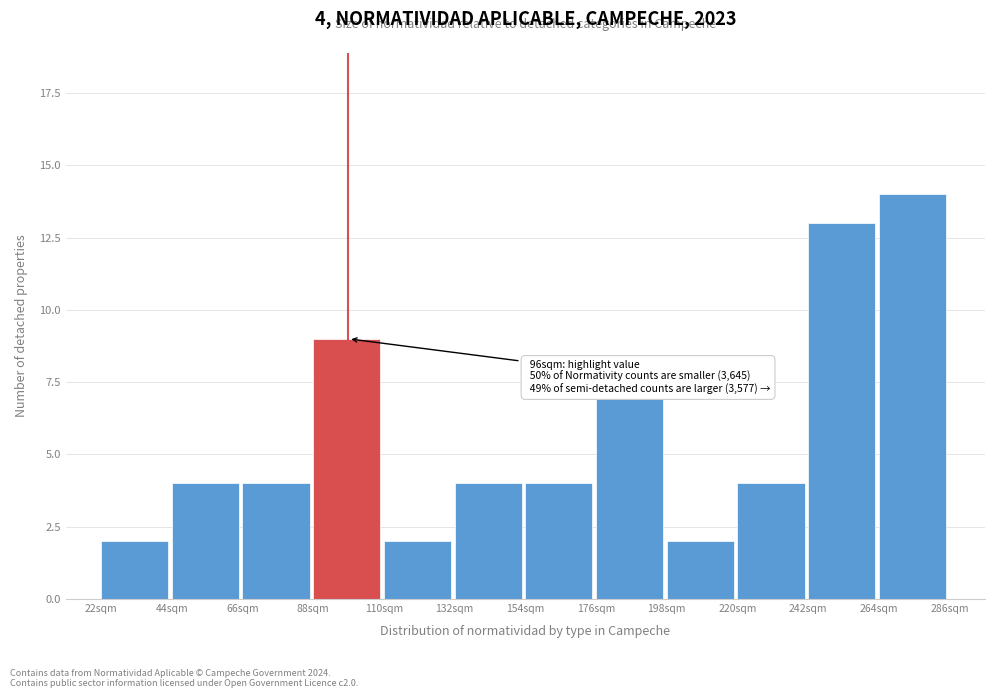

Reading left to right, transcribe all the data shown in this chart.

2	4	4	9	2	4	4	7	2	4	13	14